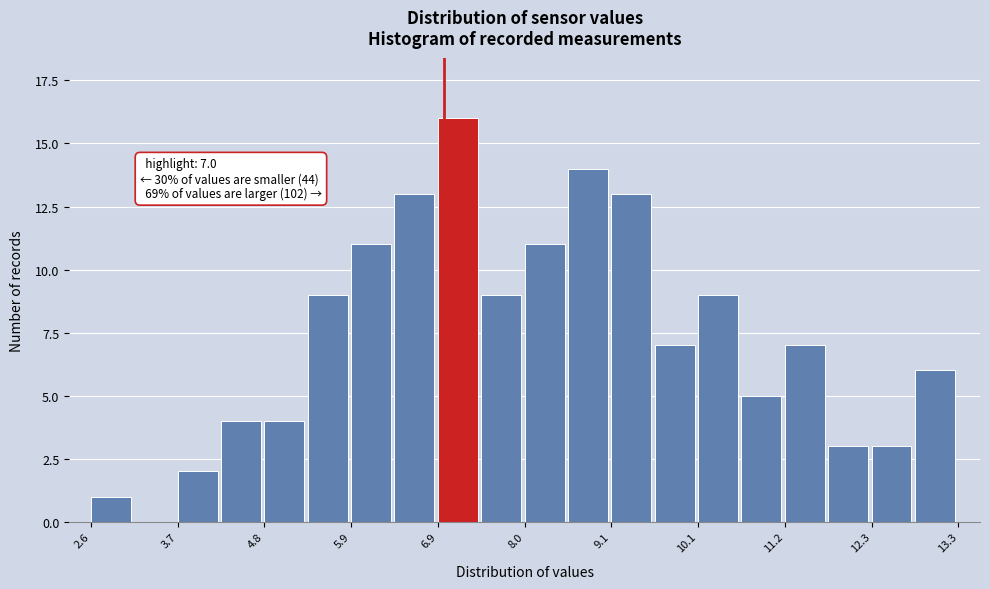

Around what value on the x-axis is the tallest bar? Give the approximate position of its centre, as read against the axis.

7.2